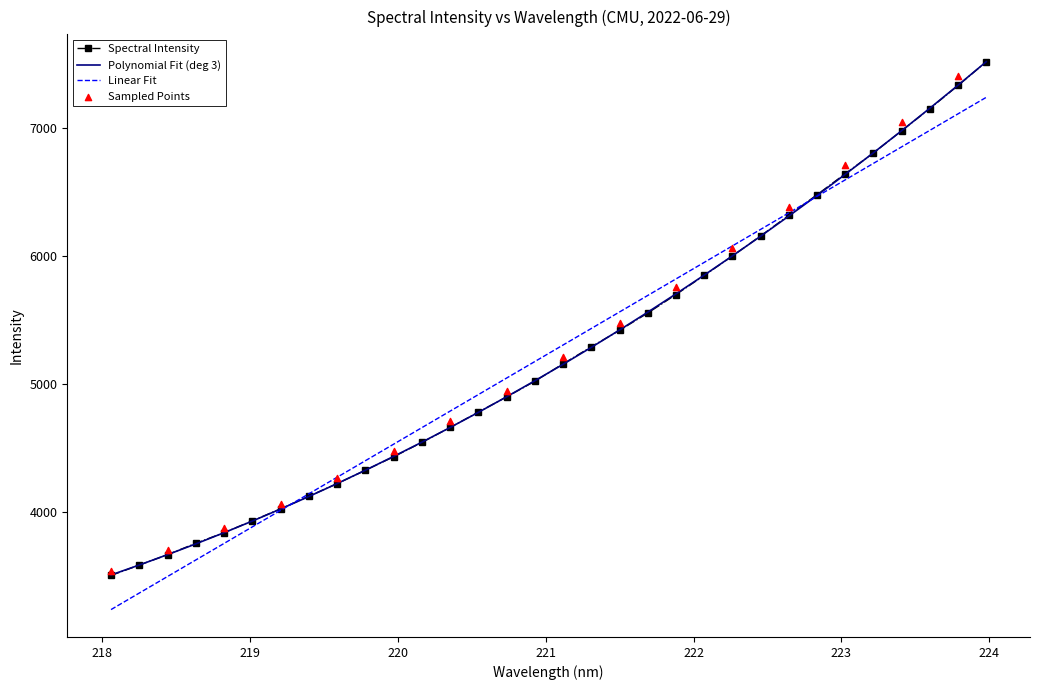

What is the ratio of the value at 222.8355 to the value at 220.1623?

1.4